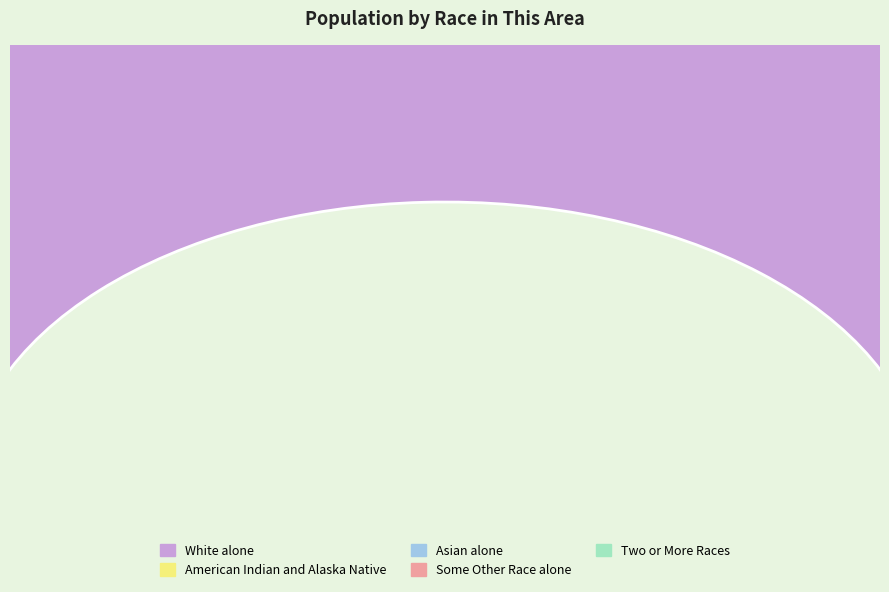

To the nearest percent, what is the average slice percentage?

17%